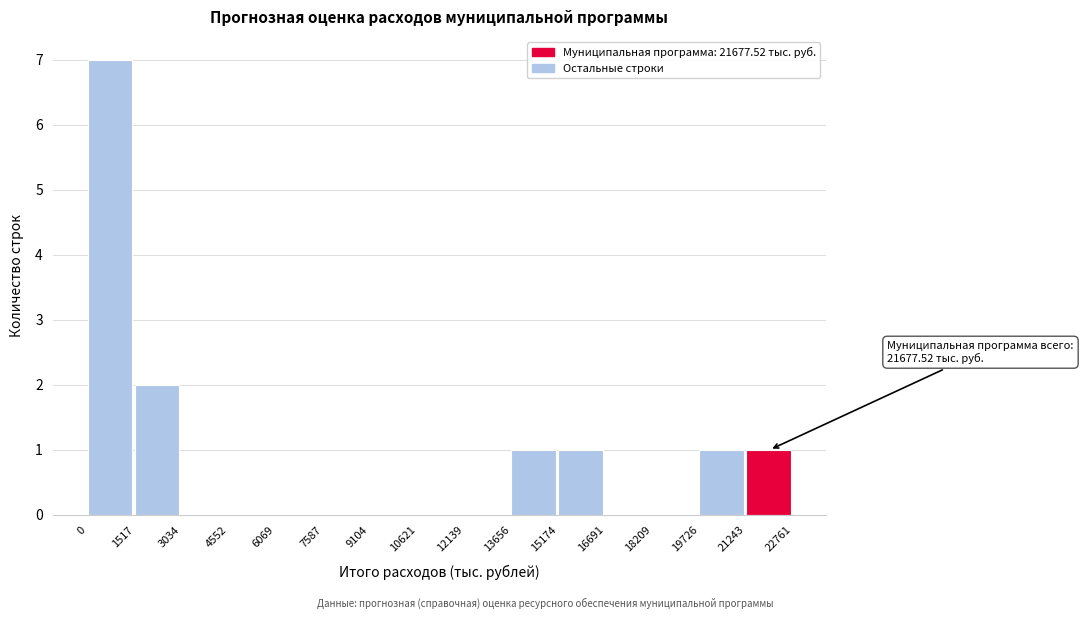

Over which range of the x-axis is the bar tallest?

0 to 1517